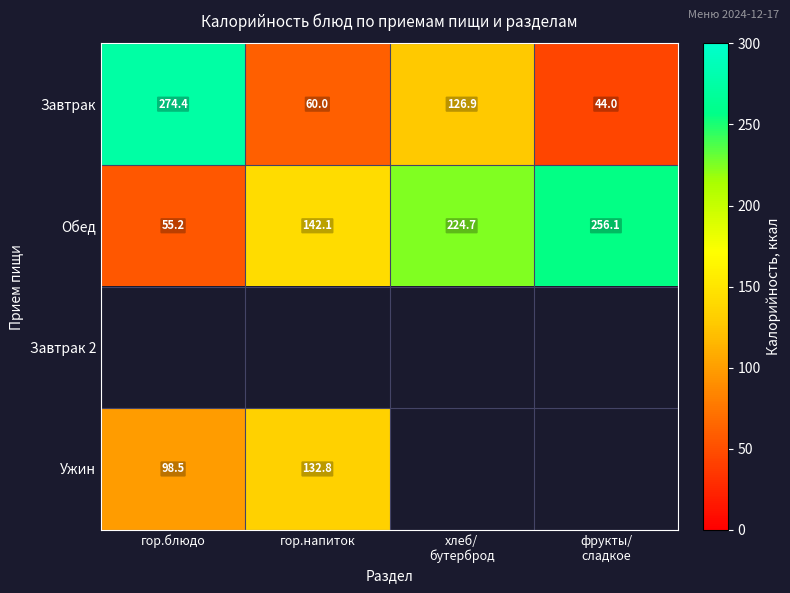

True or false: Завтрак has a value of 435.3 at гор.блюдо.

False